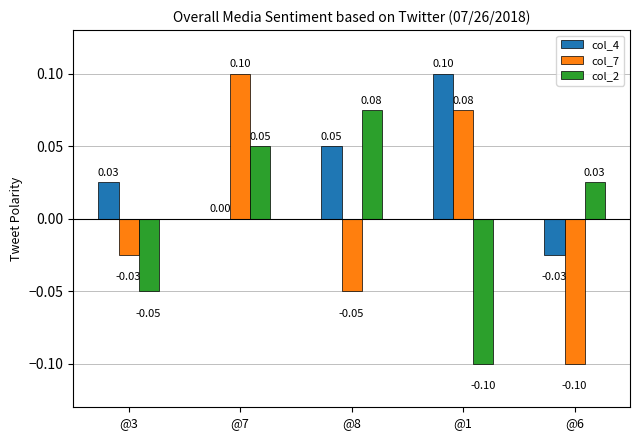

Which series has the largest total across all categories?

col_4